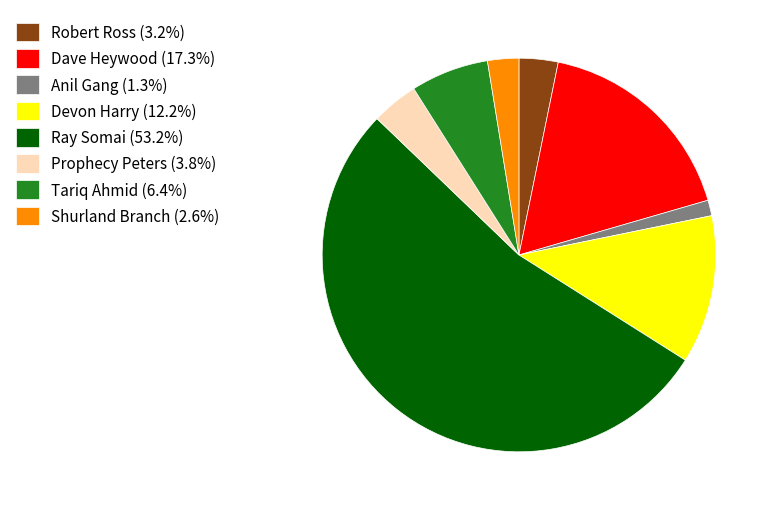

What is the ratio of the value at Shurland Branch (2.6%) to the value at Tariq Ahmid (6.4%)?

0.4